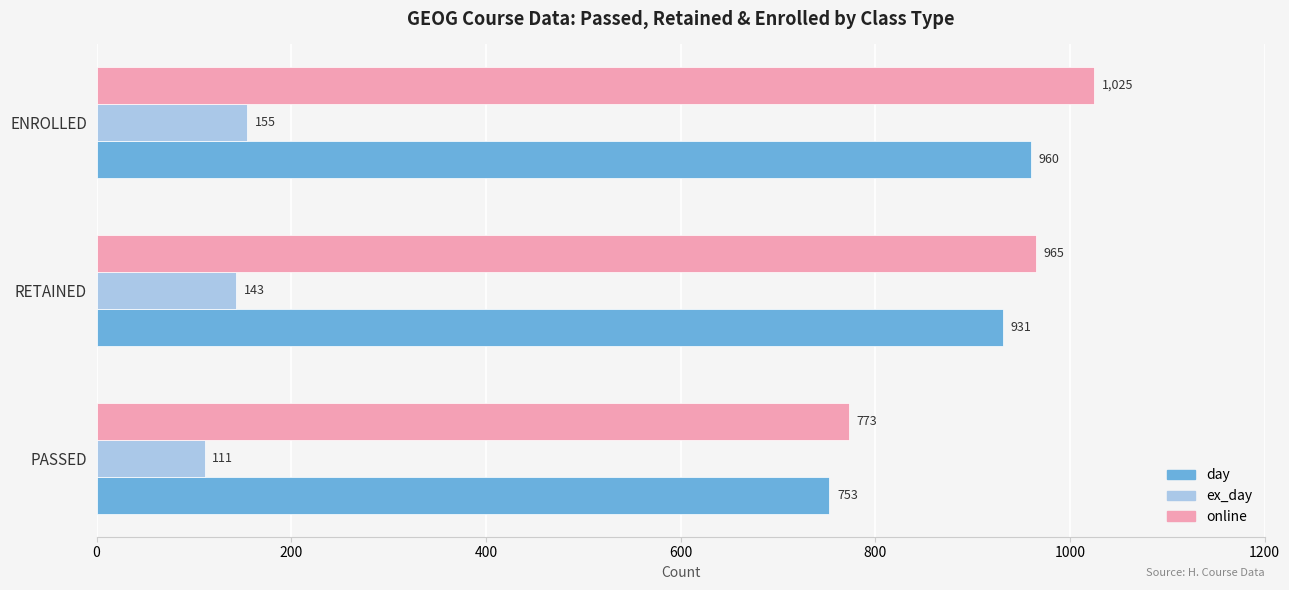

Which series has the largest total across all categories?

online